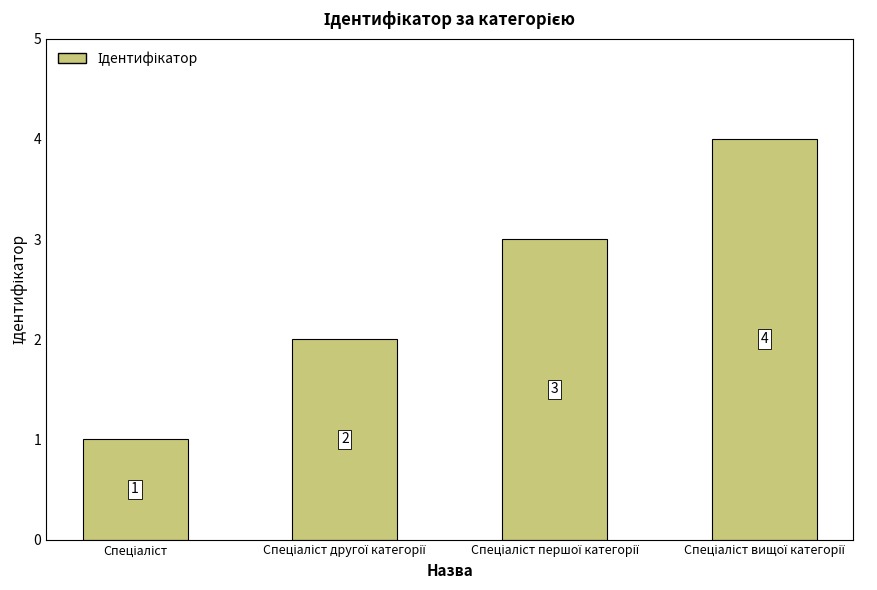

How many bars are there in total?

4